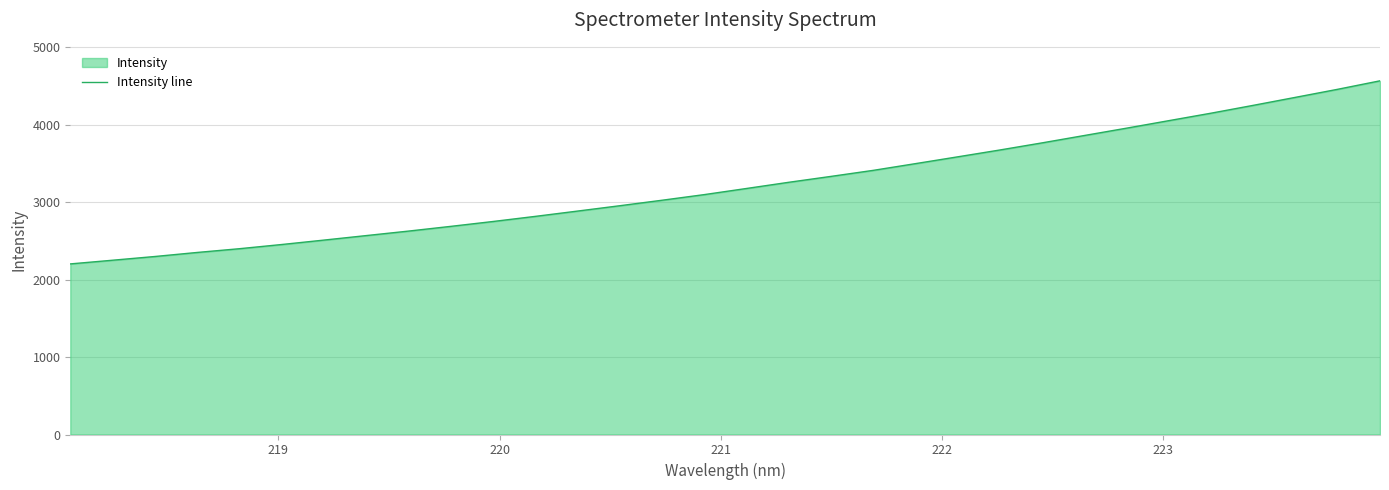

What is the greatest value displayed?

4569.3